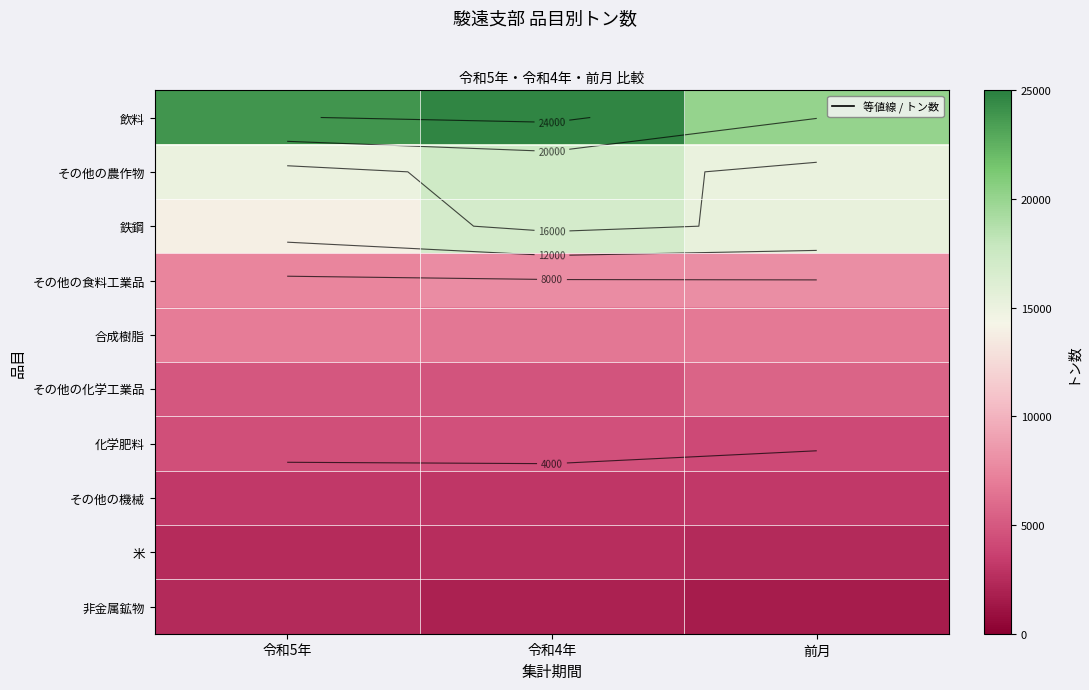

Between 令和5年 and 前月, which series saw the biggest shift?

飲料